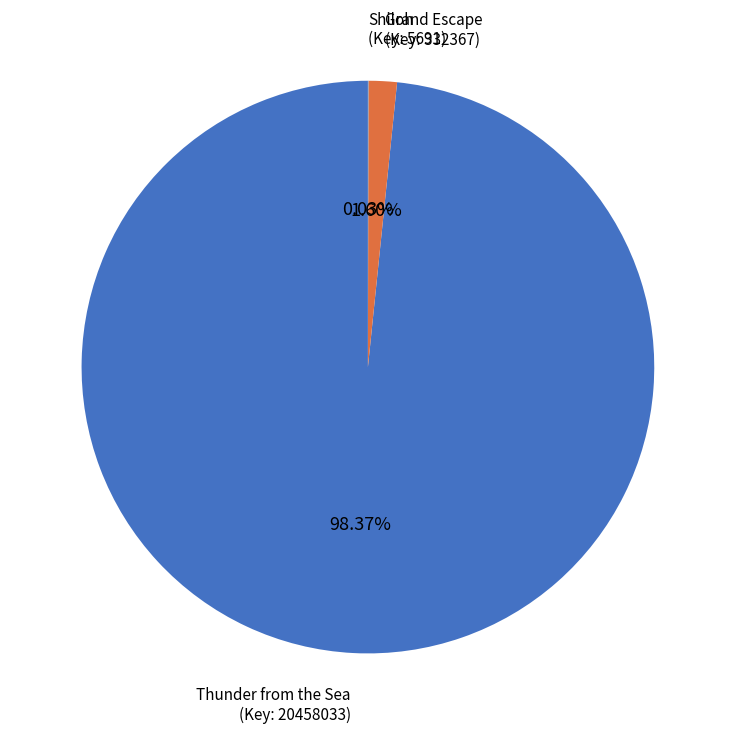

Between Grand Escape and Thunder from the Sea, which is larger?

Thunder from the Sea